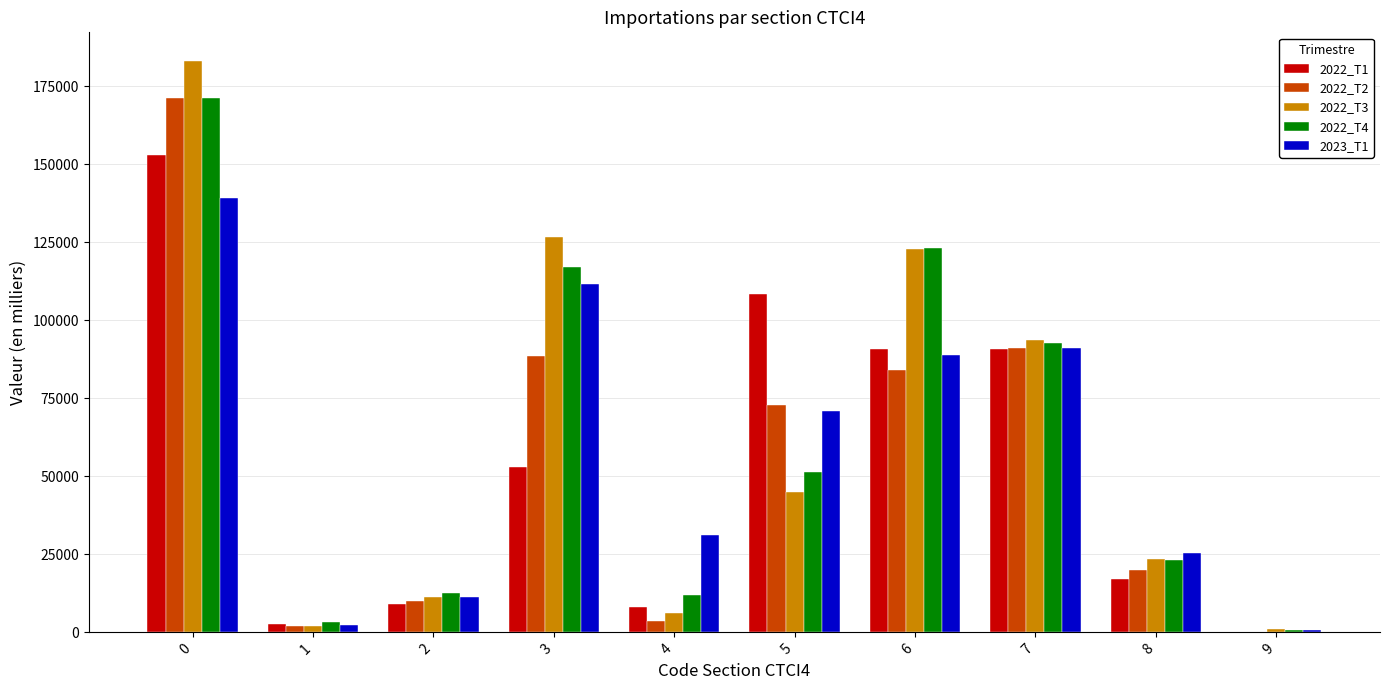

The value of 2023_T1 at 2 is 11293.3. True or false?

True